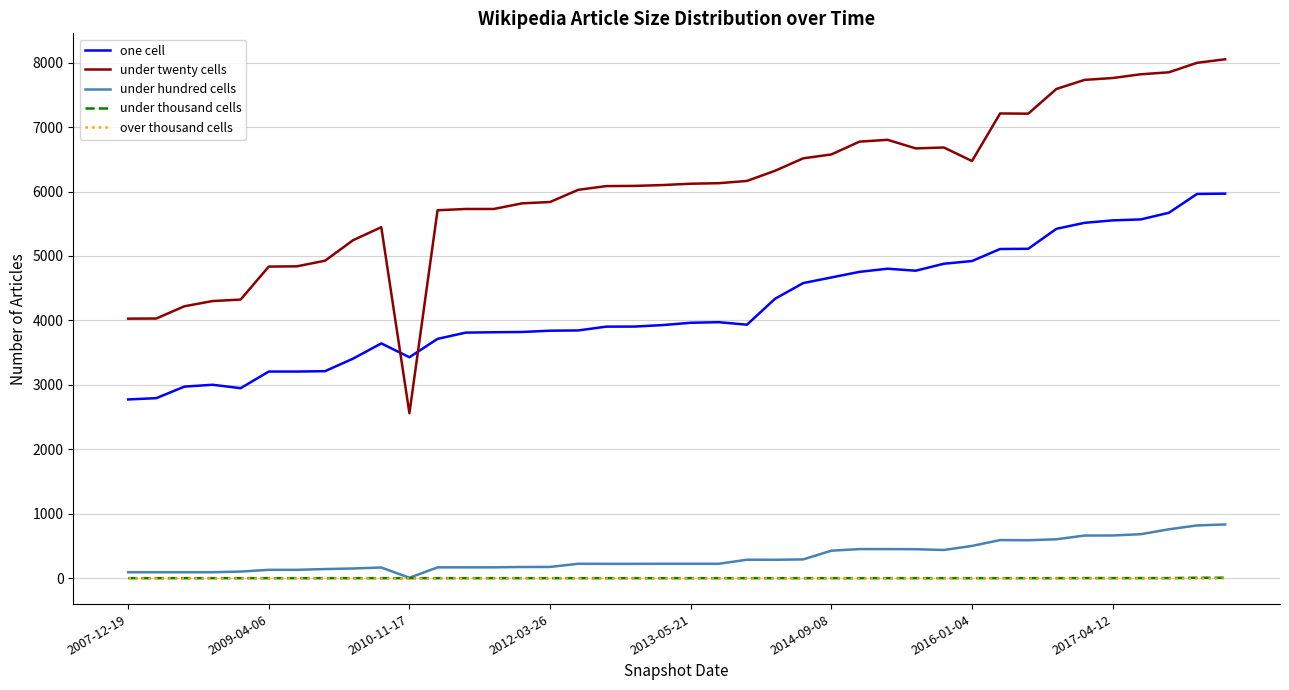

Which series has the largest range (max minus min)?

under twenty cells